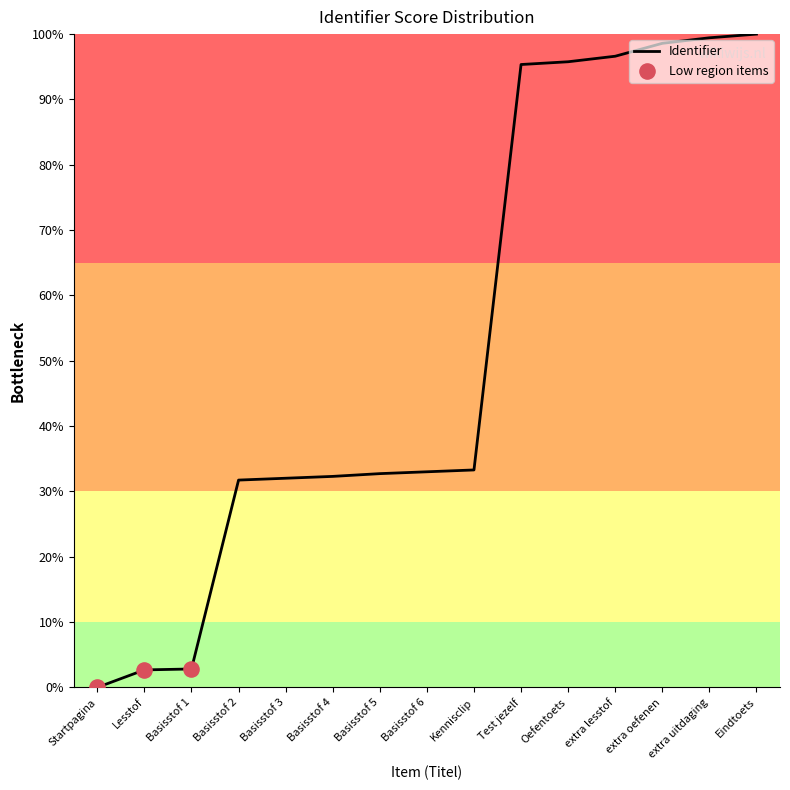

What is the ratio of the value at Basisstof 5 to the value at Test jezelf?

0.3